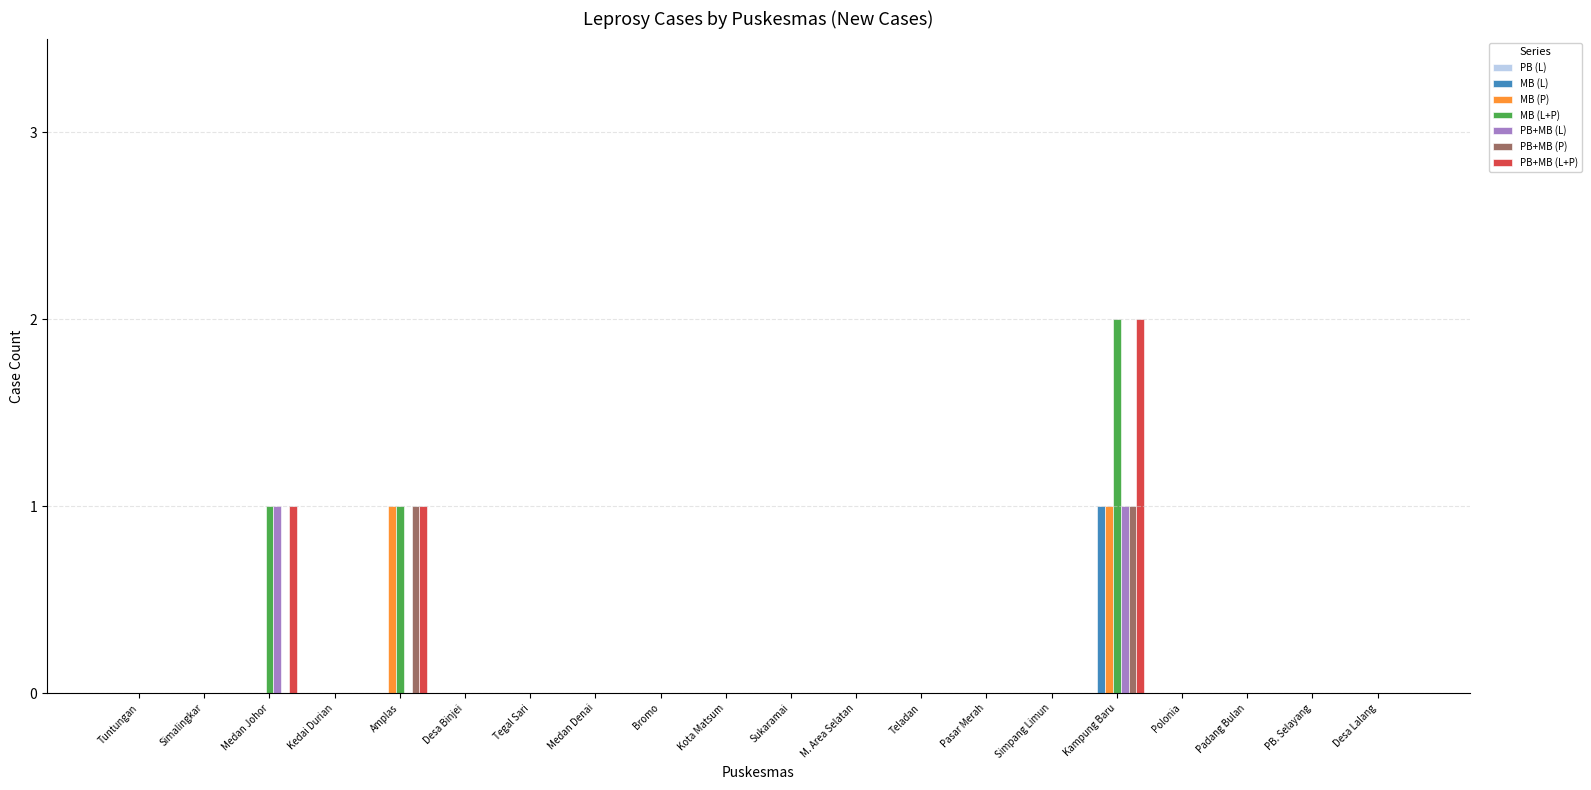

Reading left to right, extract all data points from this chart.

MB (L): 0	0	0	0	0	0	0	0	0	0	0	0	0	0	0	1	0	0	0	0
MB (P): 0	0	0	0	1	0	0	0	0	0	0	0	0	0	0	1	0	0	0	0
MB (L+P): 0	0	1	0	1	0	0	0	0	0	0	0	0	0	0	2	0	0	0	0
PB+MB (L): 0	0	1	0	0	0	0	0	0	0	0	0	0	0	0	1	0	0	0	0
PB+MB (P): 0	0	0	0	1	0	0	0	0	0	0	0	0	0	0	1	0	0	0	0
PB+MB (L+P): 0	0	1	0	1	0	0	0	0	0	0	0	0	0	0	2	0	0	0	0